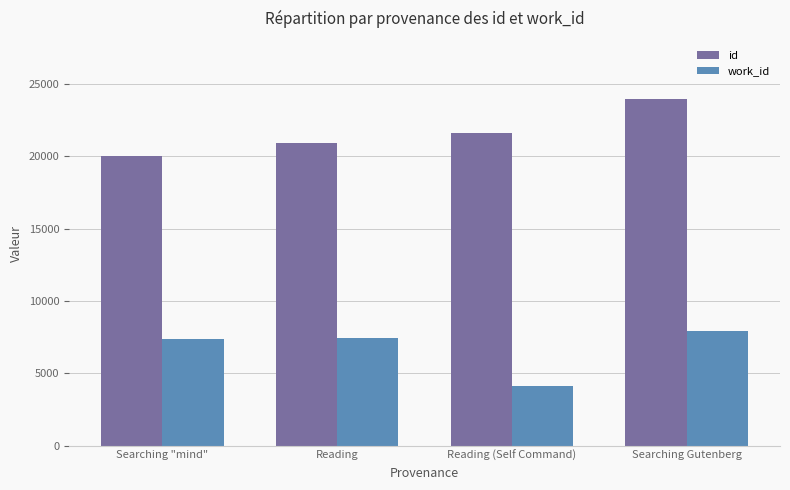

Between Searching "mind" and Reading (Self Command), which series saw the biggest shift?

work_id